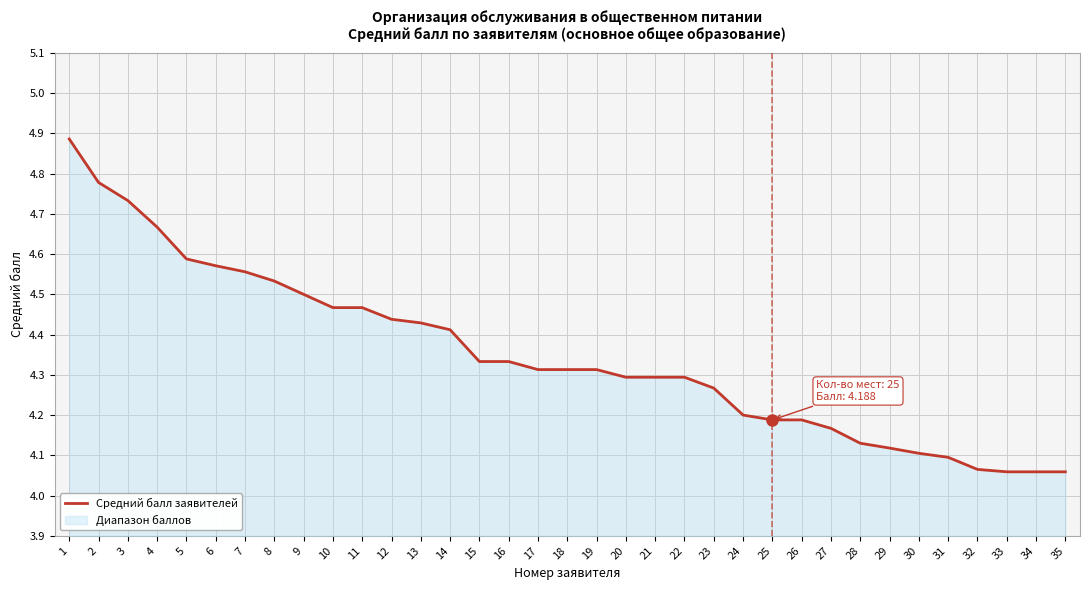

List the labels in order of value, smallest first.

33, 34, 35, 32, 31, 30, 29, 28, 27, 25, 26, 24, 23, 20, 21, 22, 17, 18, 19, 15, 16, 14, 13, 12, 10, 11, 9, 8, 7, 6, 5, 4, 3, 2, 1